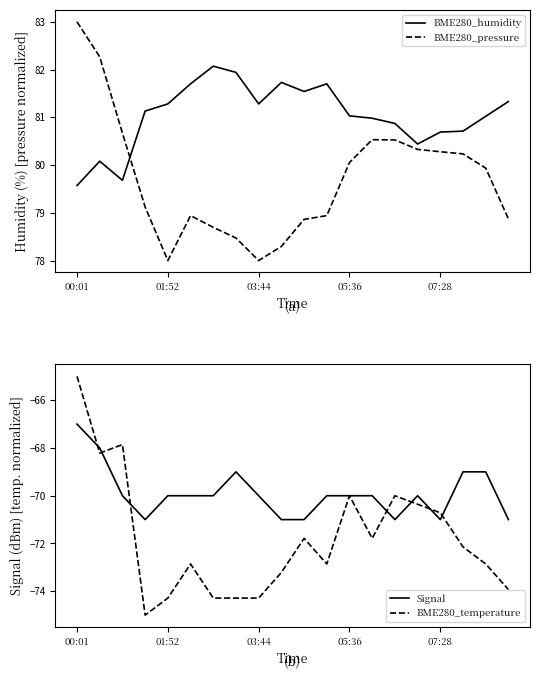

The Signal series shows -70.0 at 15. True or false?

True